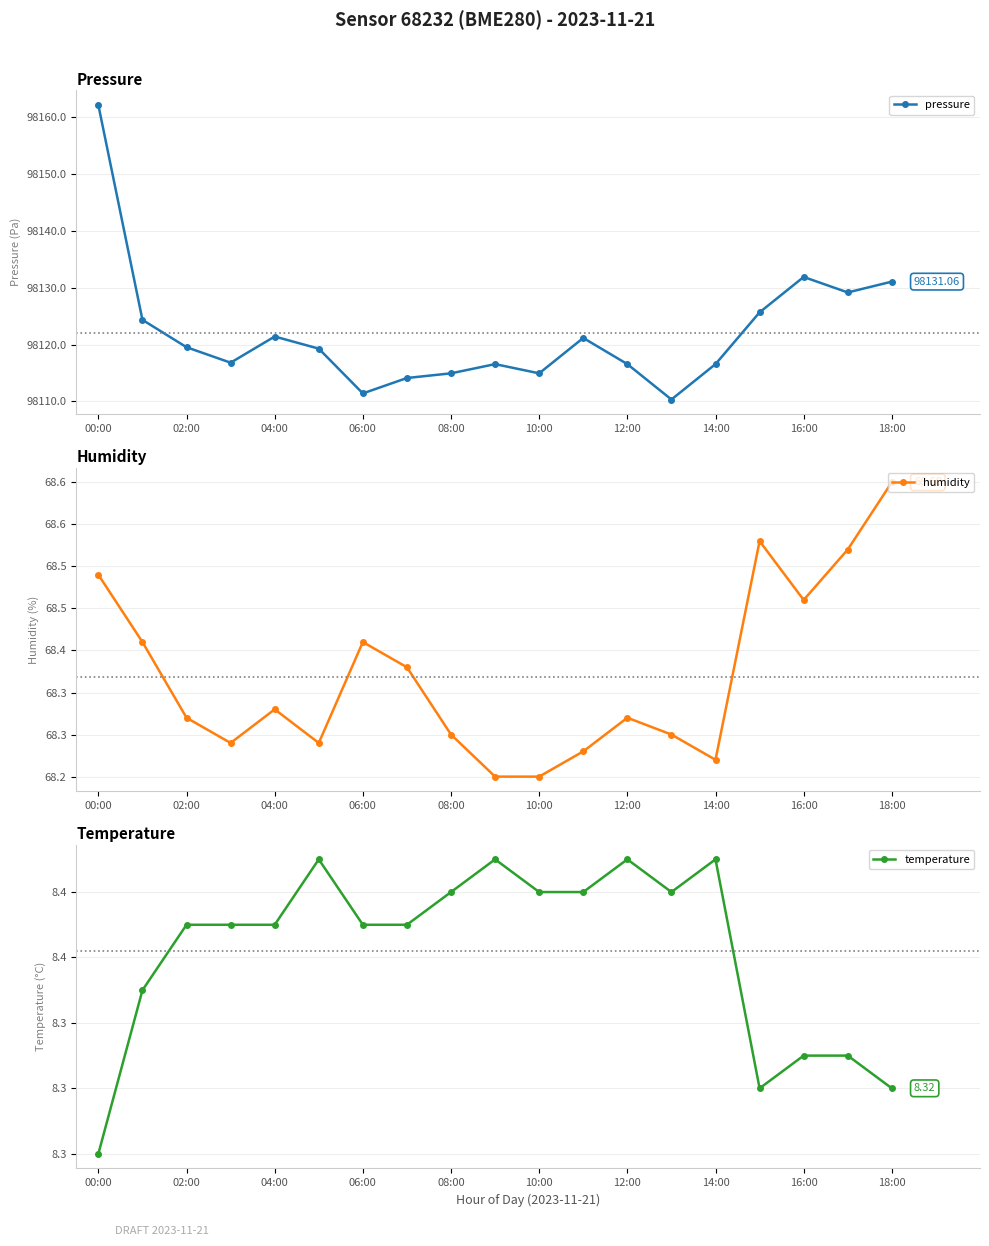

Where is the first local maximum for pressure?

04:00